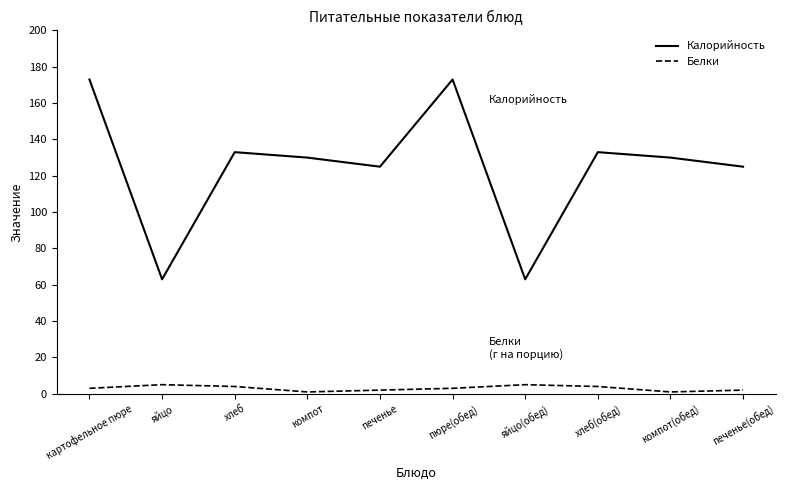

Rank the series at яйцо(обед) from highest to lowest value.

Калорийность, Белки